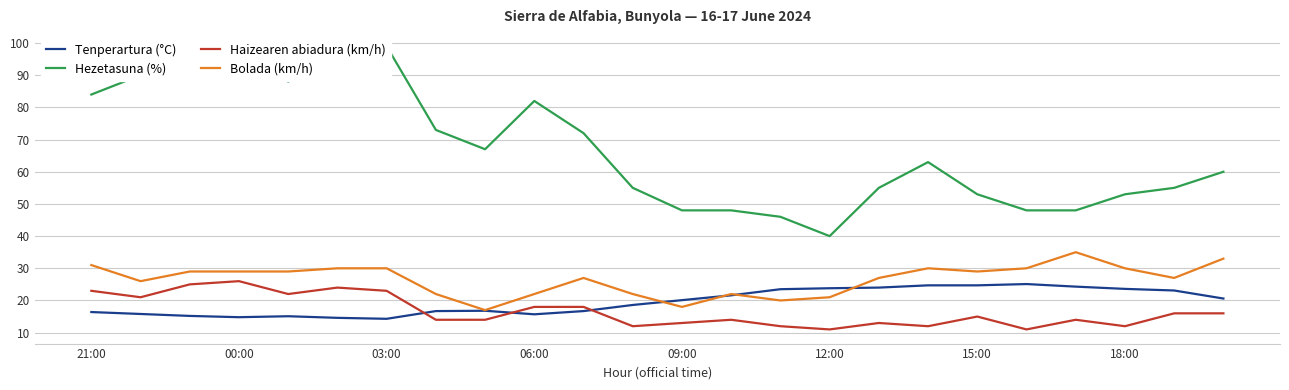

True or false: Haizearen abiadura (km/h) and Bolada (km/h) cross at least once.

False